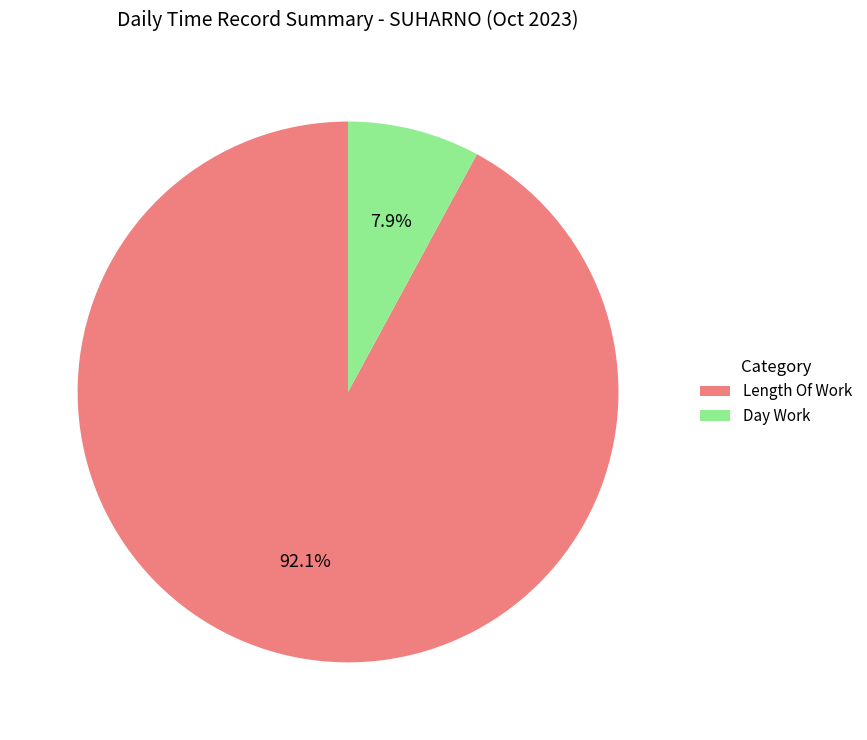

Rank the categories by value from highest to lowest.

Length Of Work, Day Work